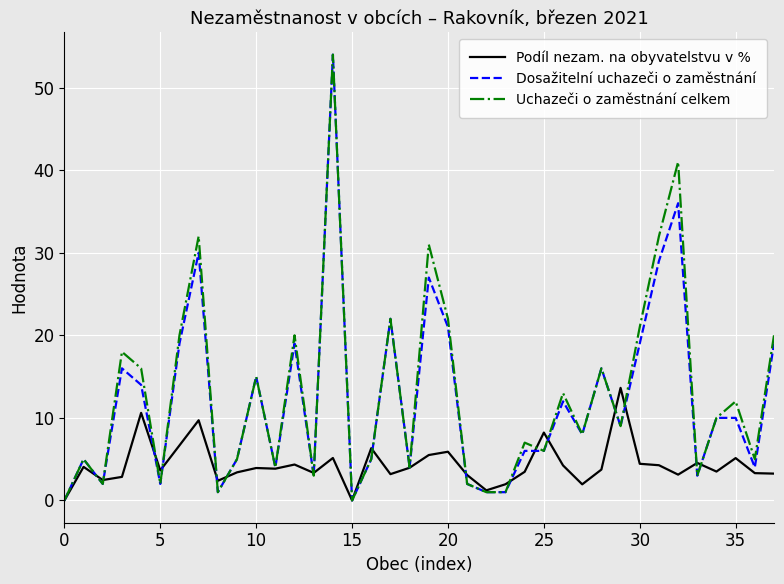

What is the maximum value for Podíl nezam. na obyvatelstvu v %?

13.6